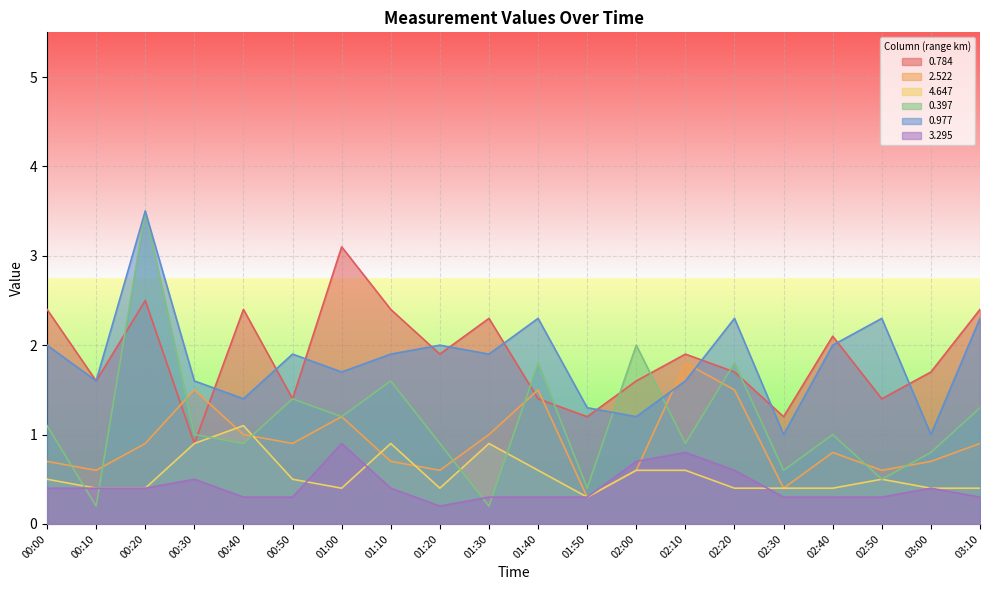

What is the difference between the 0.397 values at 01:10 and 01:20?

0.7